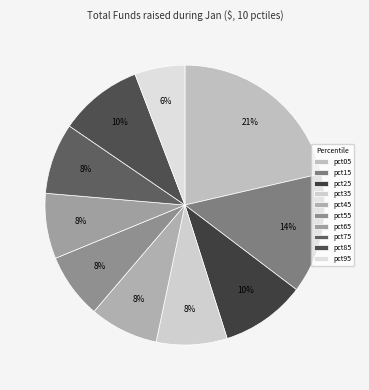

Does pct35 account for over 50% of the chart?

No